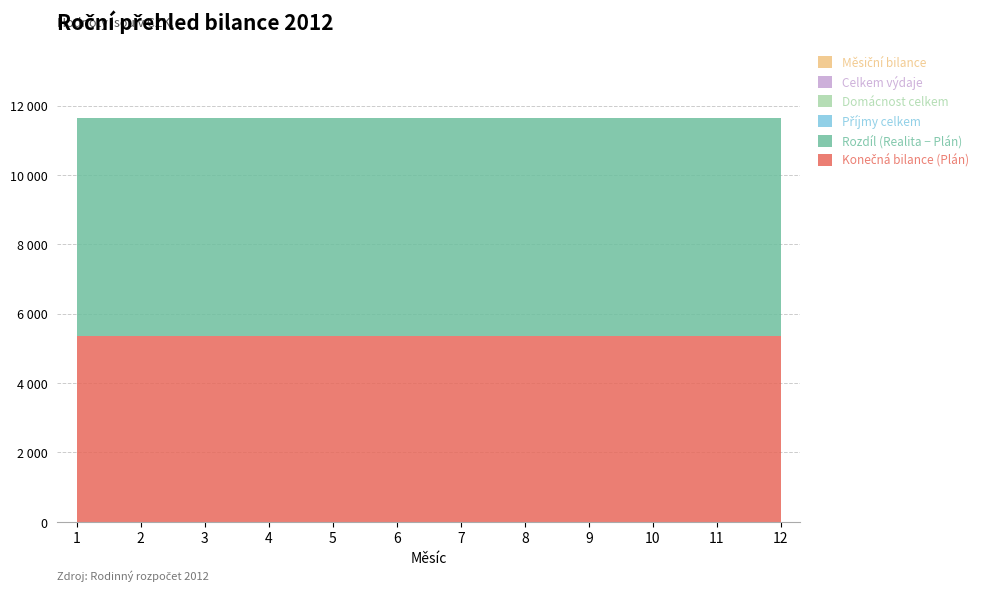

Does the chart have visible grid lines?

Yes